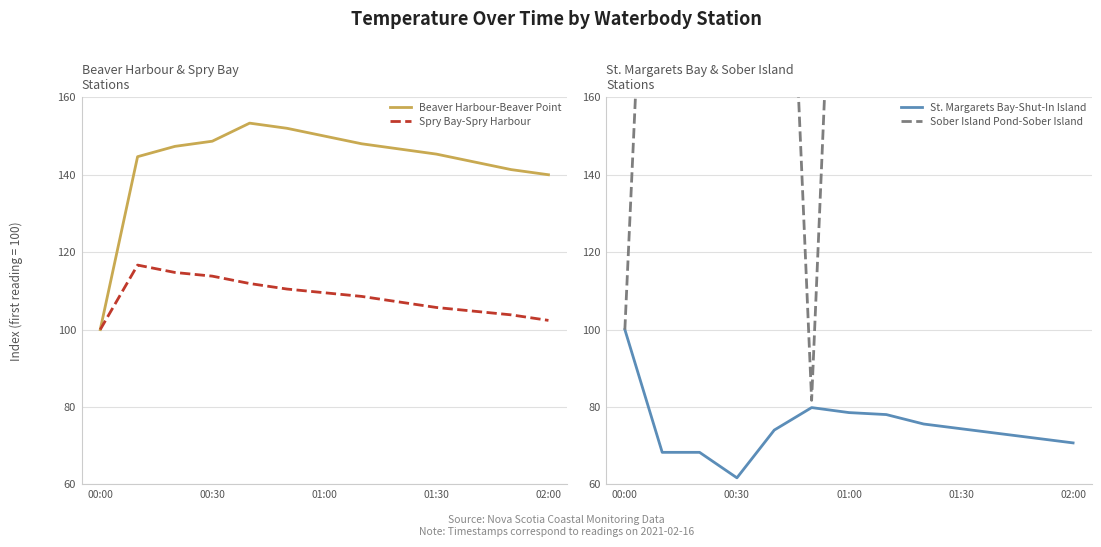

True or false: Beaver Harbour-Beaver Point has a value of 152.0 at 5.

True